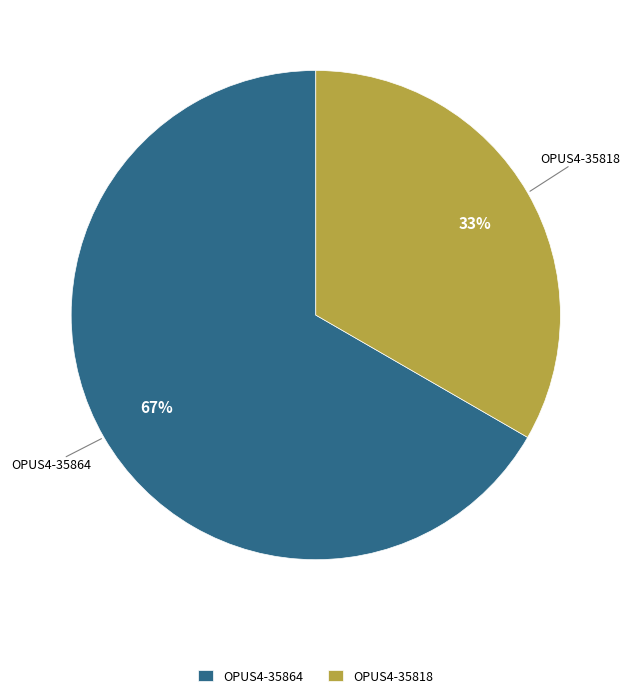

Is it true that OPUS4-35864 is 67% of the pie?

True